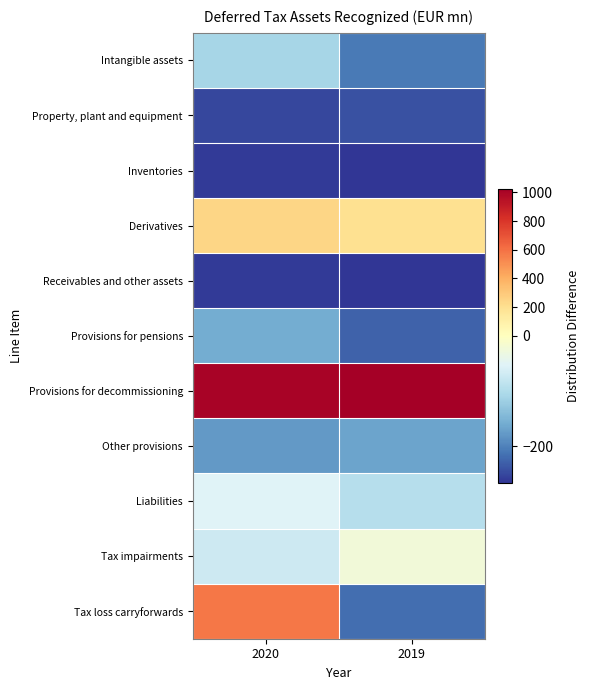

Reading left to right, extract all data points from this chart.

Intangible assets: 2020=-109.9	2019=-206.9
Property, plant and equipment: 2020=-249.9	2019=-241.9
Inventories: 2020=-260.9	2019=-265.9
Derivatives: 2020=241.1	2019=198.1
Receivables and other assets: 2020=-259.9	2019=-263.9
Provisions for pensions: 2020=-157.9	2019=-227.9
Provisions for decommissioning: 2020=1007.1	2019=1025.1
Other provisions: 2020=-176.9	2019=-167.9
Liabilities: 2020=-52.9	2019=-93.9
Tax impairments: 2020=-71.9	2019=-22.9
Tax loss carryforwards: 2020=577.1	2019=-217.9